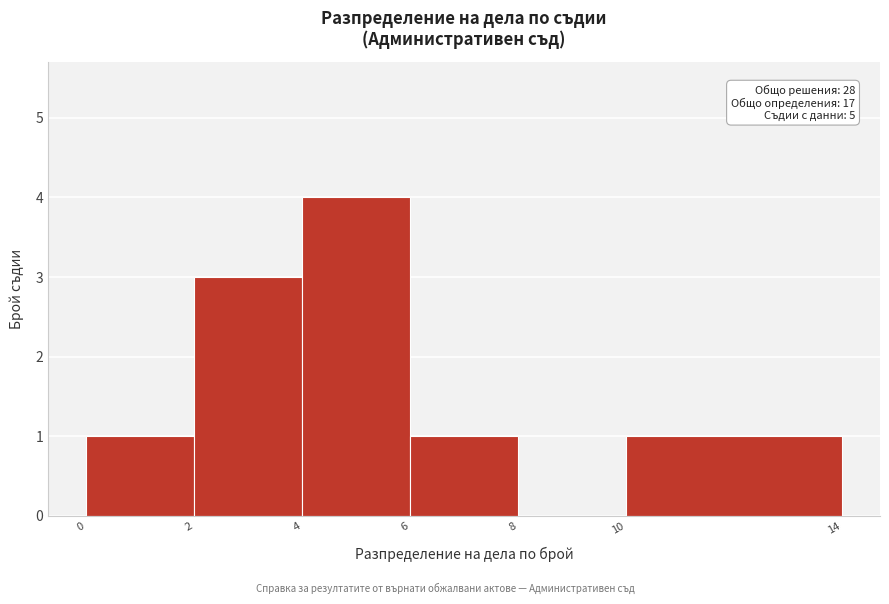

Which range on the x-axis has the tallest bar?

4 to 6